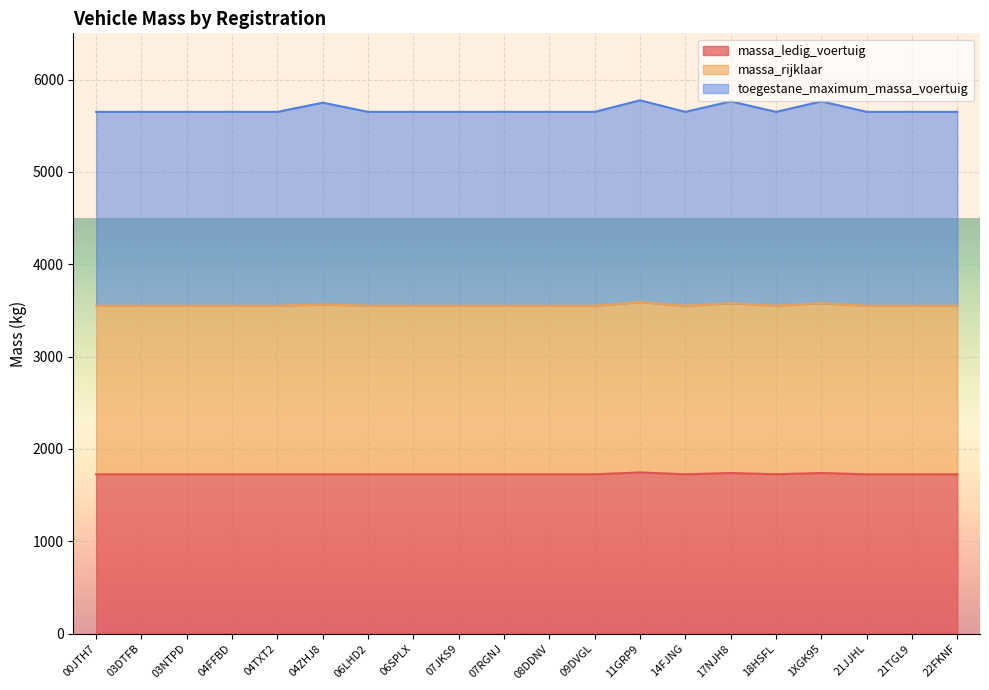

At which category does massa_ledig_voertuig reach its first local valley?

14FJNG